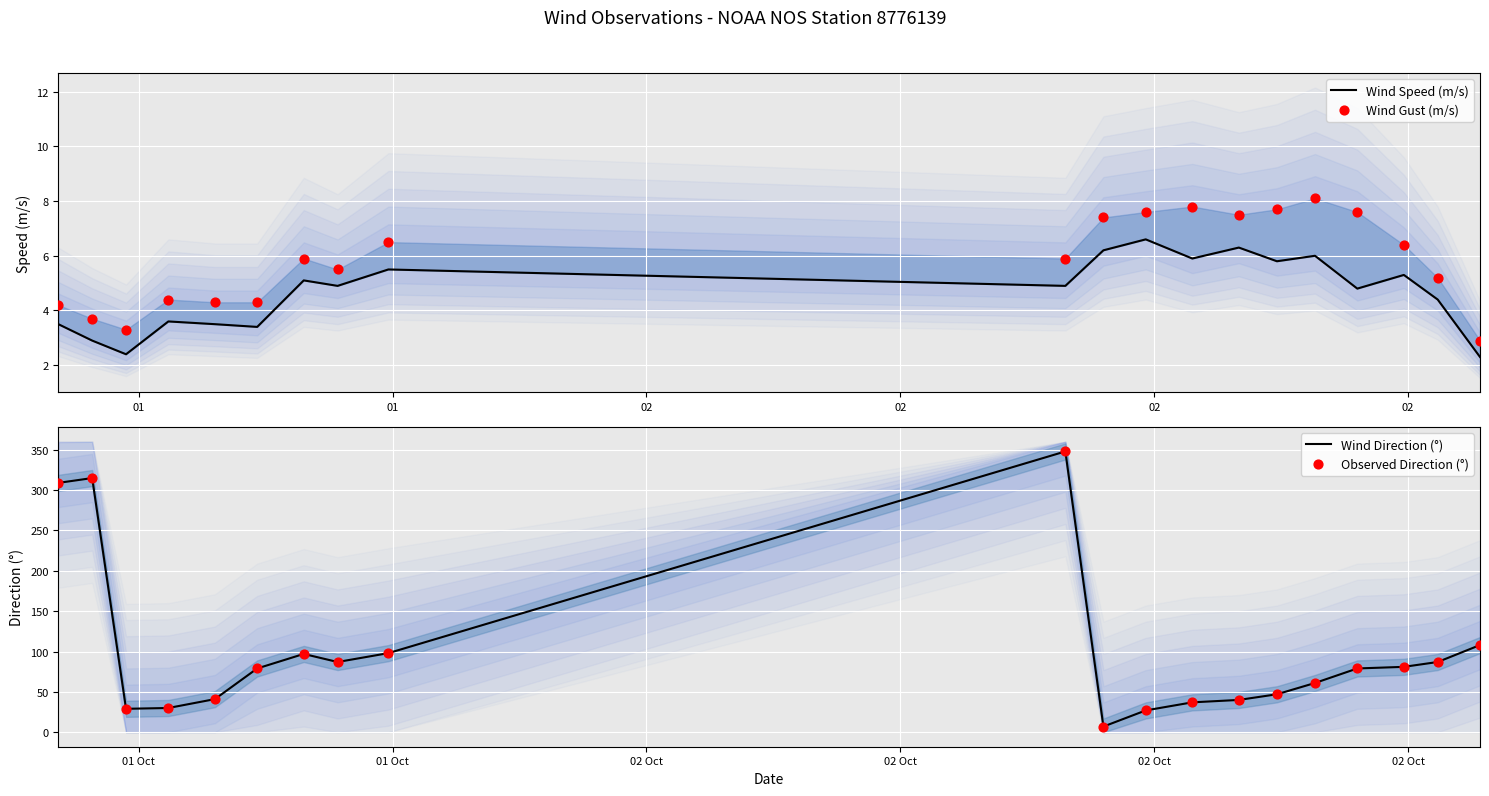

What are all the series names shown in the legend?

Wind Speed (m/s), Wind Gust (m/s), Wind Direction (°), Observed Direction (°)